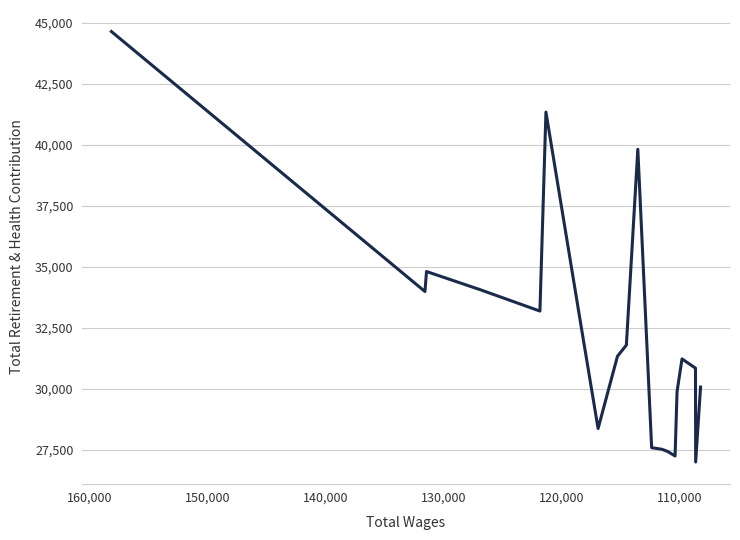

How many values are below 31331?

10